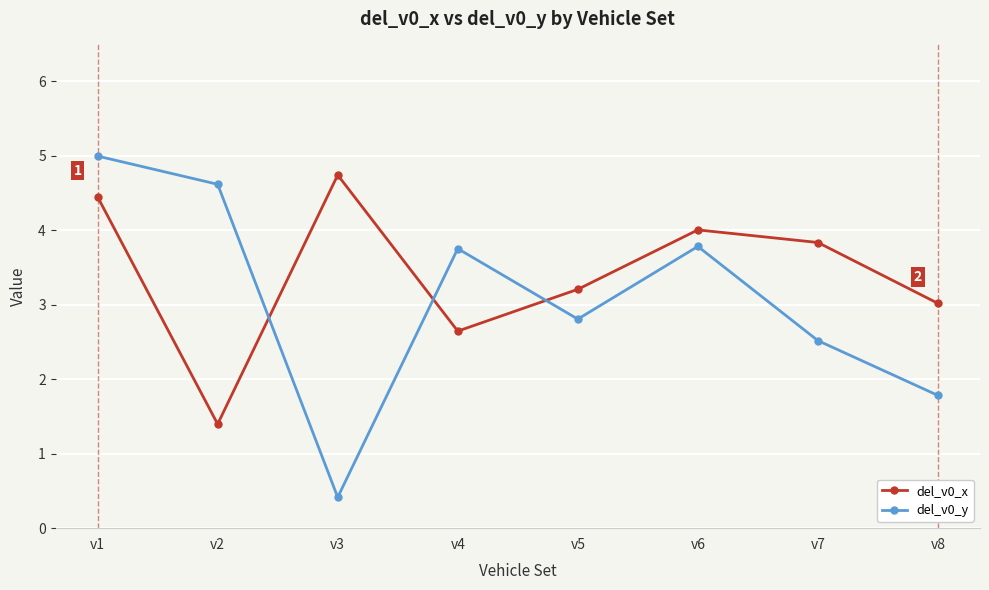

What is the difference between the highest and lowest values at v5?

0.4